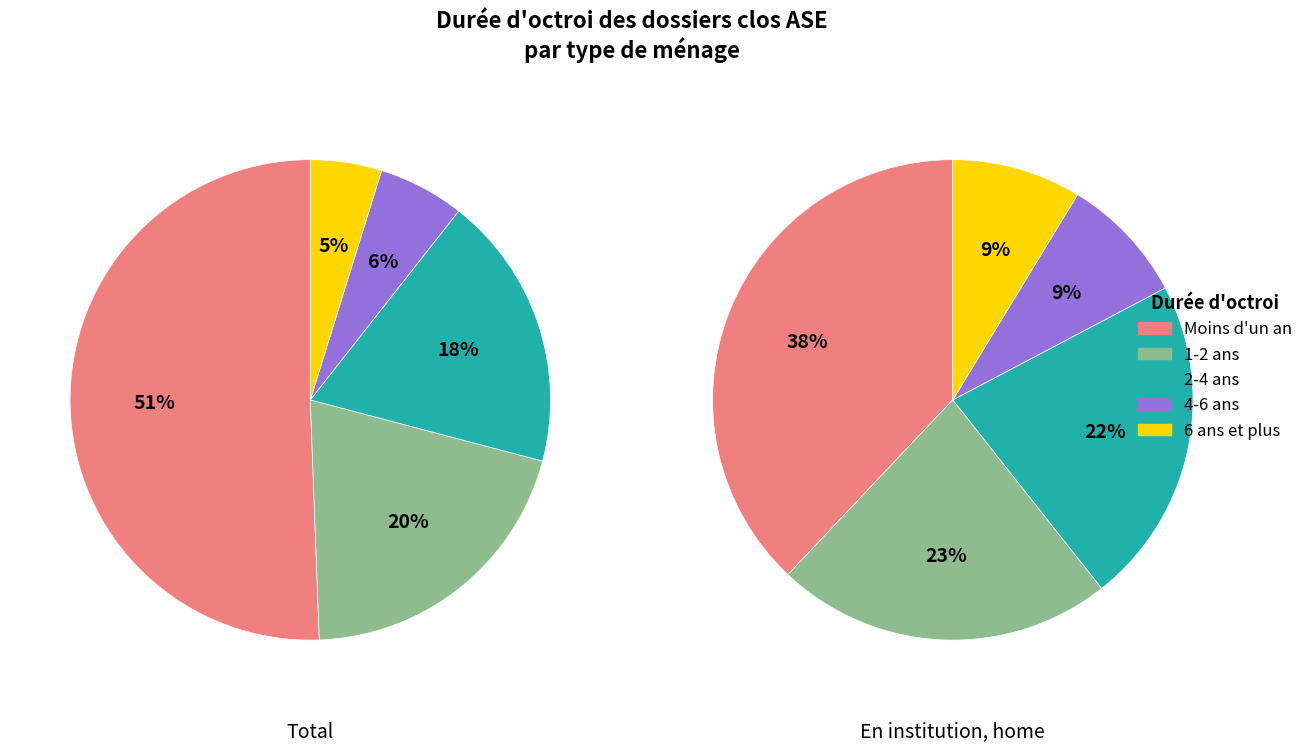

To the nearest percent, what percentage of the pie is Moins d'un an?

51%